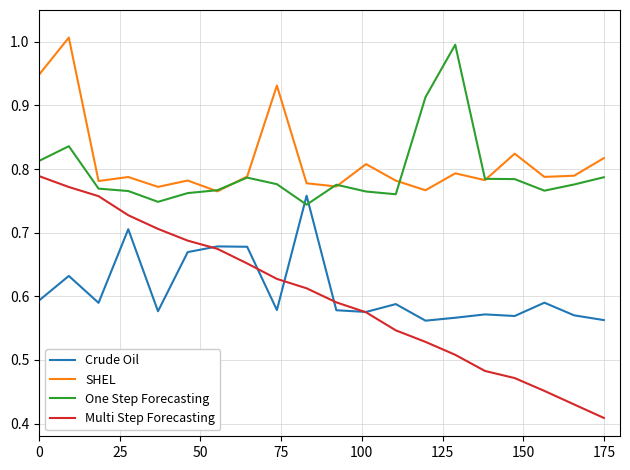

Which series has the widest spread of values?

Multi Step Forecasting